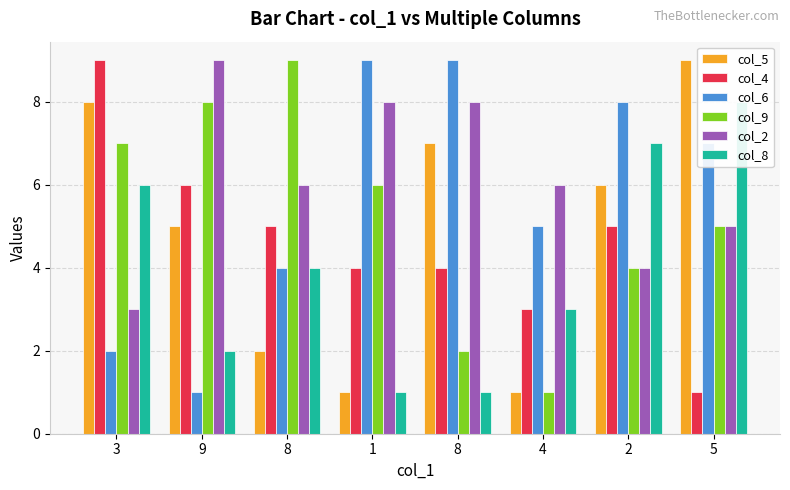

What is the difference between the highest and lowest values at 4?

5